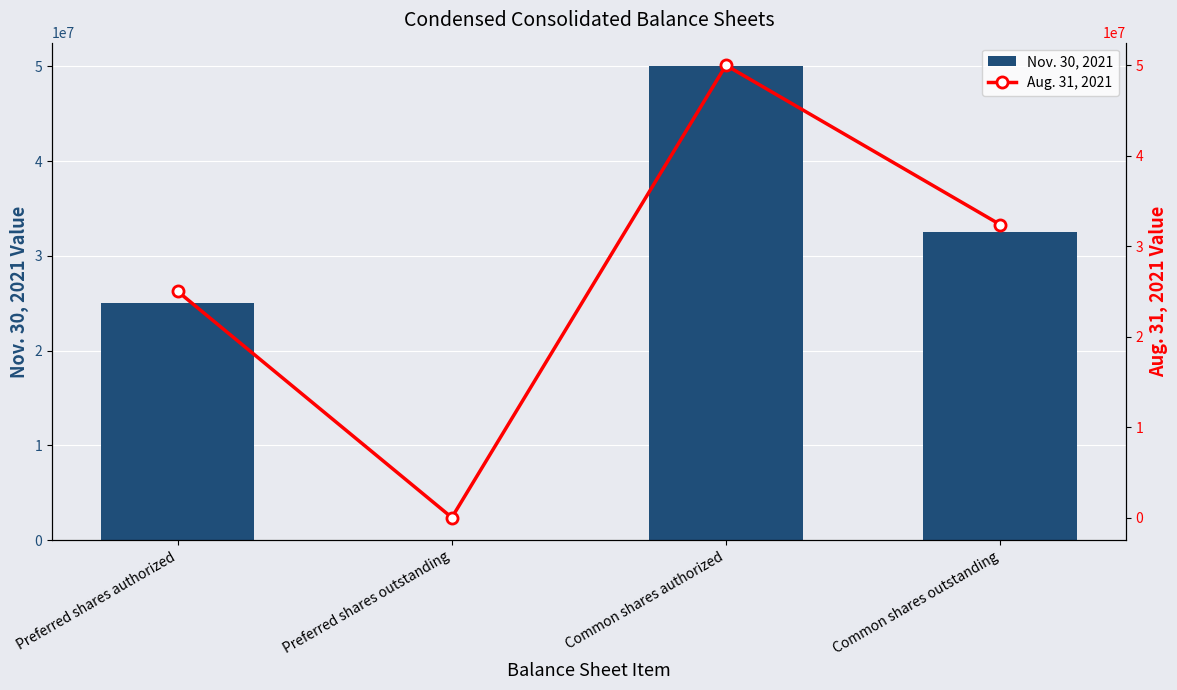

True or false: Aug. 31, 2021 has a value of 44017213 at Preferred shares authorized.

False